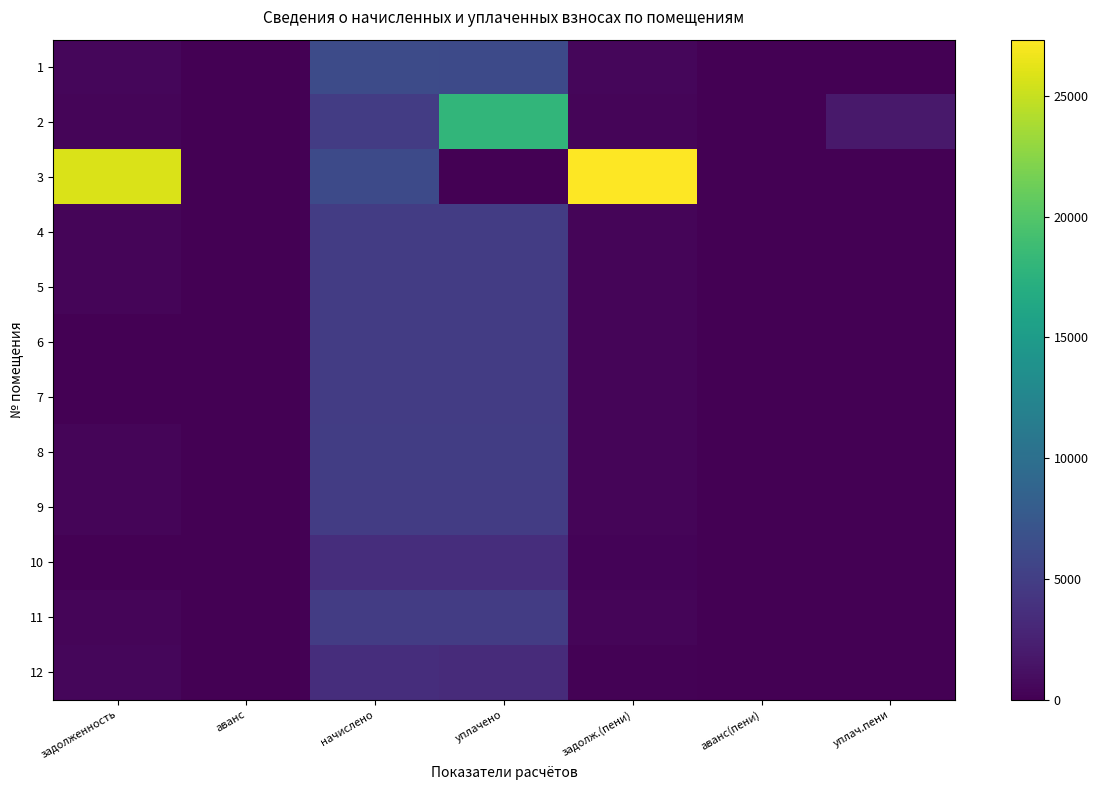

Reading left to right, what are all the values shown in this chart?

1: задолженность=516.1	аванс=0.0	начислено=6193.0	уплачено=6173.3	задолж.(пени)=516.1	аванс(пени)=0.0	уплач.пени=0.0
2: задолженность=401.2	аванс=0.0	начислено=4814.0	уплачено=18014.2	задолж.(пени)=401.2	аванс(пени)=0.0	уплач.пени=1888.4
3: задолженность=25793.4	аванс=0.0	начислено=6131.4	уплачено=0.0	задолж.(пени)=27326.3	аванс(пени)=0.0	уплач.пени=0.0
4: задолженность=406.3	аванс=0.0	начислено=4875.6	уплачено=4860.1	задолж.(пени)=406.3	аванс(пени)=0.0	уплач.пени=0.0
5: задолженность=404.6	аванс=0.0	начислено=4854.6	уплачено=4839.2	задолж.(пени)=404.6	аванс(пени)=0.0	уплач.пени=0.0
6: задолженность=0.0	аванс=0.0	начислено=4875.6	уплачено=4860.1	задолж.(пени)=406.3	аванс(пени)=0.0	уплач.пени=0.0
7: задолженность=0.0	аванс=98.4	начислено=4887.8	уплачено=4872.4	задолж.(пени)=407.3	аванс(пени)=0.0	уплач.пени=0.0
8: задолженность=411.4	аванс=0.0	начислено=4937.2	уплачено=4921.5	задолж.(пени)=411.4	аванс(пени)=0.0	уплач.пени=0.0
9: задолженность=407.3	аванс=0.0	начислено=4887.8	уплачено=4873.0	задолж.(пени)=406.6	аванс(пени)=0.0	уплач.пени=0.0
10: задолженность=0.0	аванс=0.0	начислено=3607.4	уплачено=3596.0	задолж.(пени)=300.6	аванс(пени)=0.0	уплач.пени=0.0
11: задолженность=403.2	аванс=0.0	начислено=4838.6	уплачено=4823.3	задолж.(пени)=403.2	аванс(пени)=0.0	уплач.пени=0.0
12: задолженность=502.9	аванс=0.0	начислено=3558.1	уплачено=3357.2	задолж.(пени)=209.8	аванс(пени)=0.0	уплач.пени=0.0